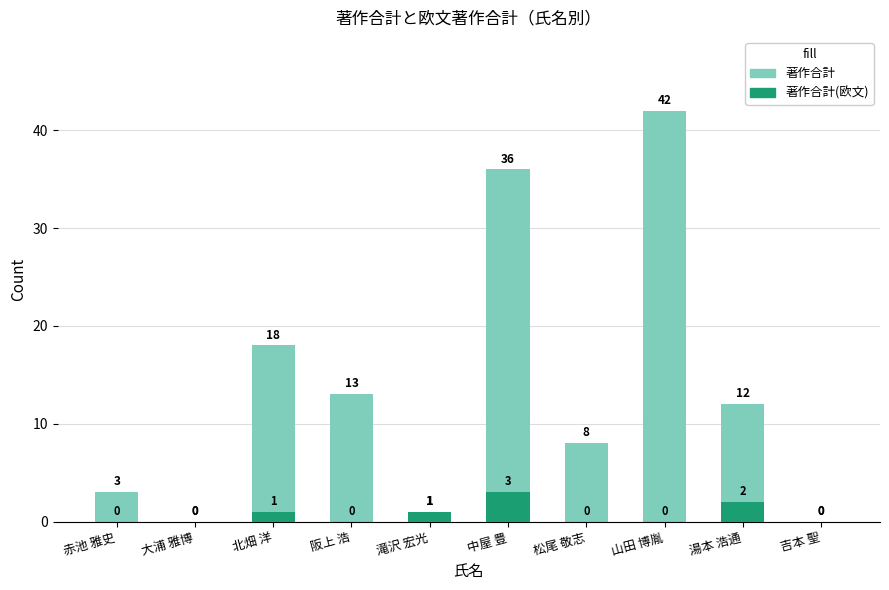

What is the average value of the 著作合計 series?

13